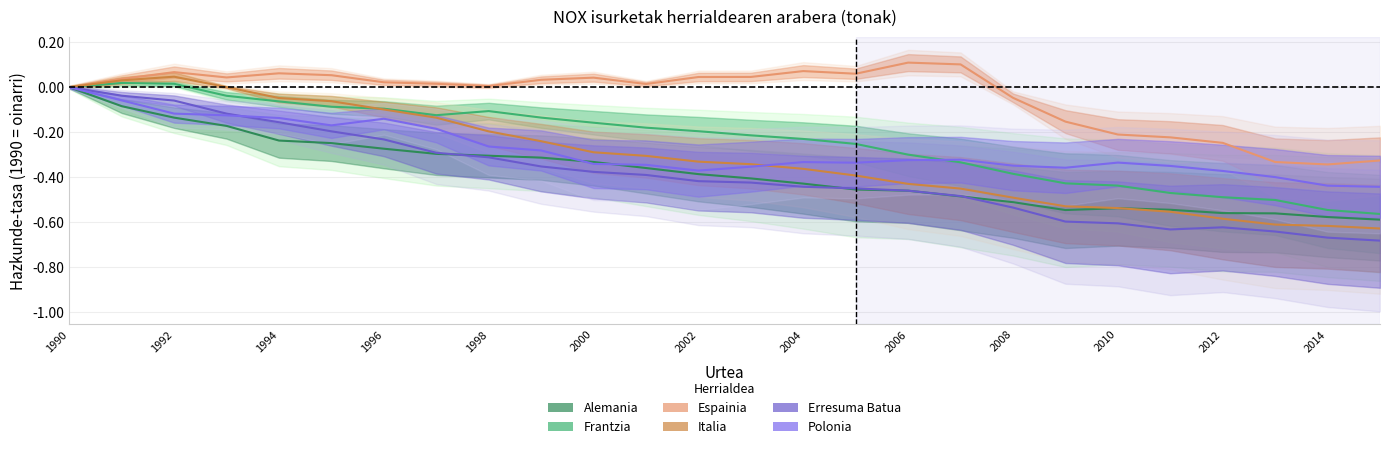

The Polonia series shows -0.3 at 1998. True or false?

True